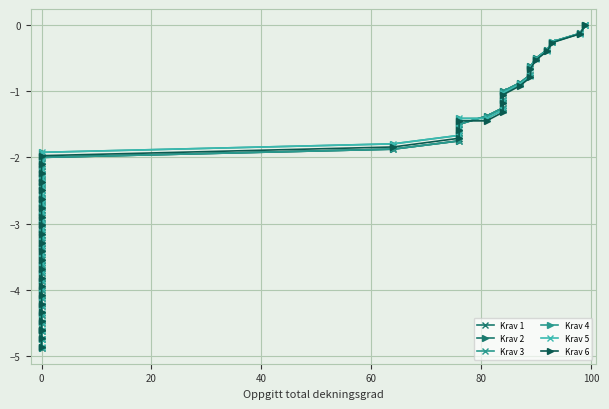

How many values in the Krav 4 series are below -2?

23